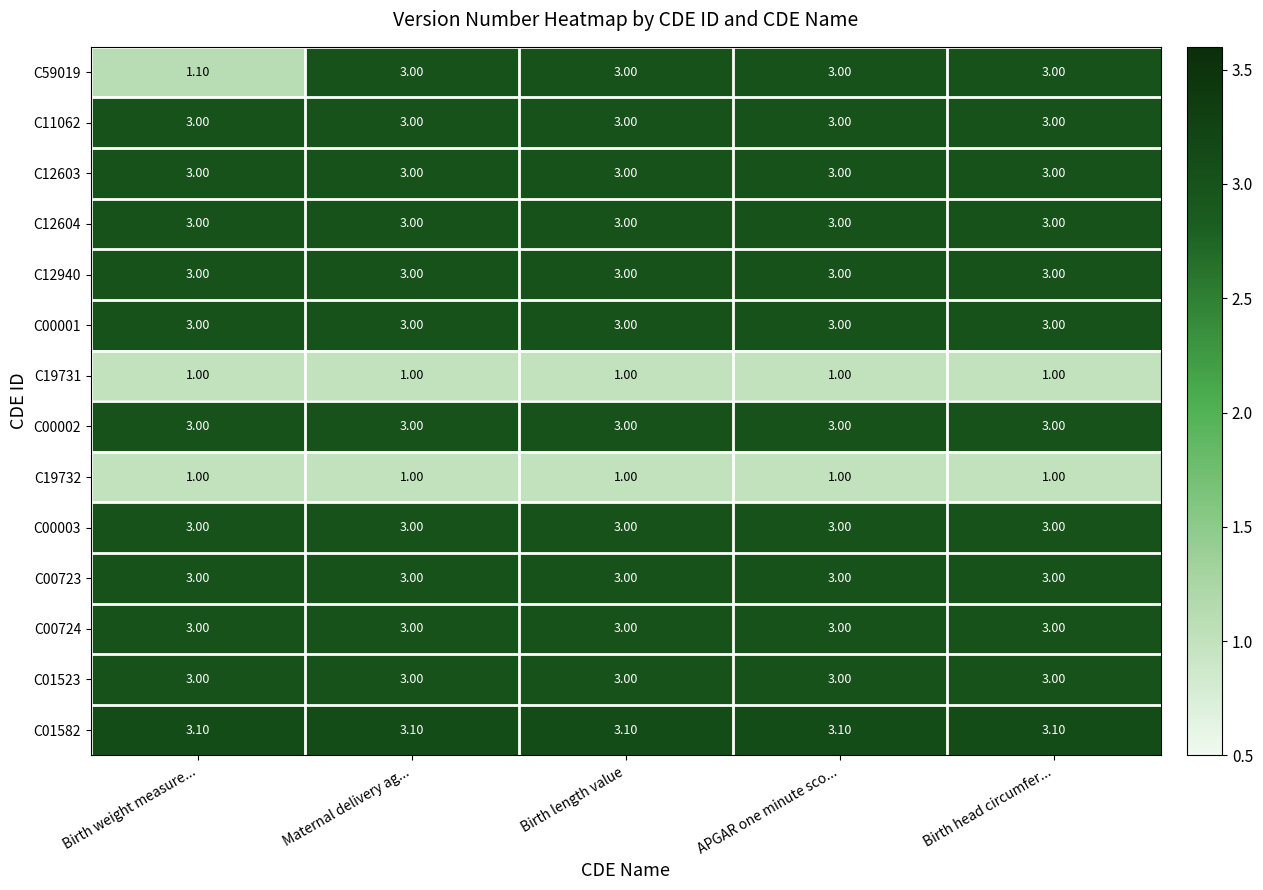

What is the difference between the highest and lowest values at Birth weight measure...?

2.1